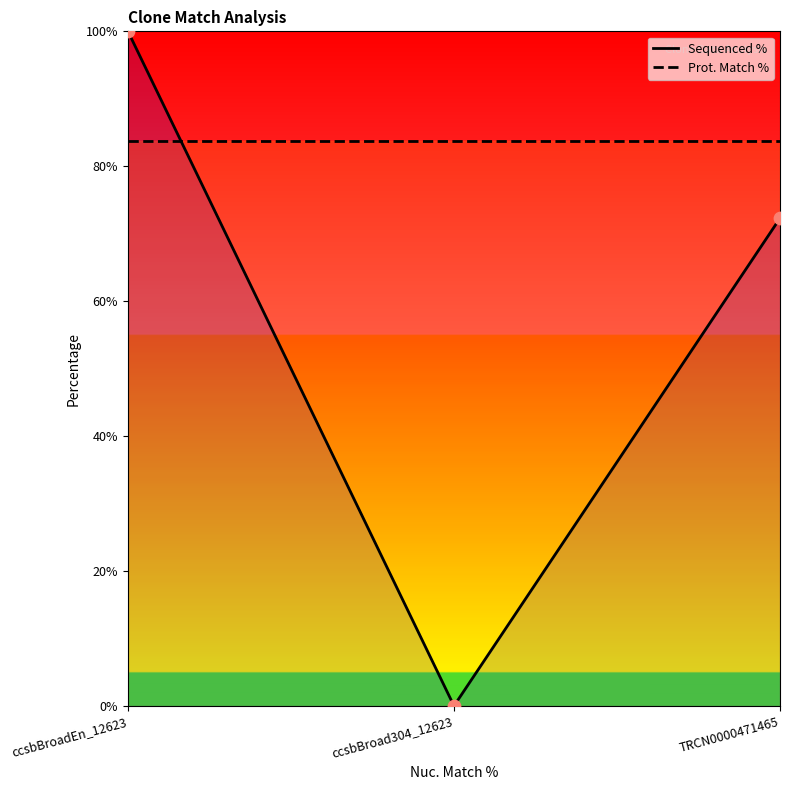

At which category is the sum across all series the highest?

ccsbBroadEn_12623